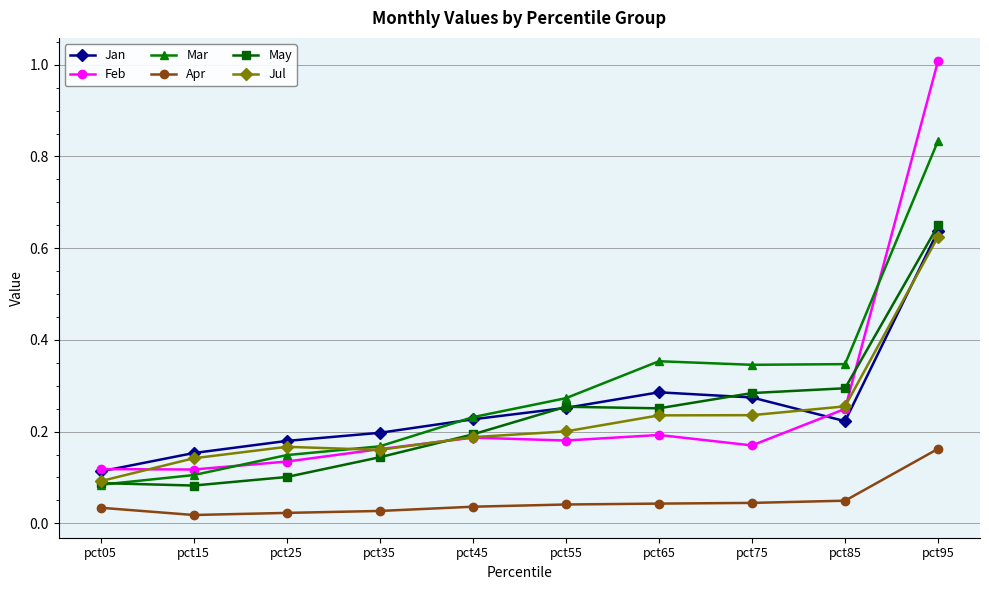

Which series ends up on top after the final intersection of Feb and Jul?

Feb